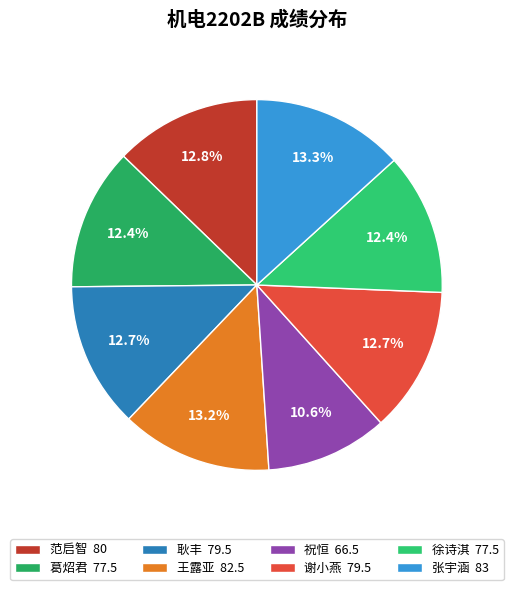

The 范启智 slice represents 25% of the pie. True or false?

False